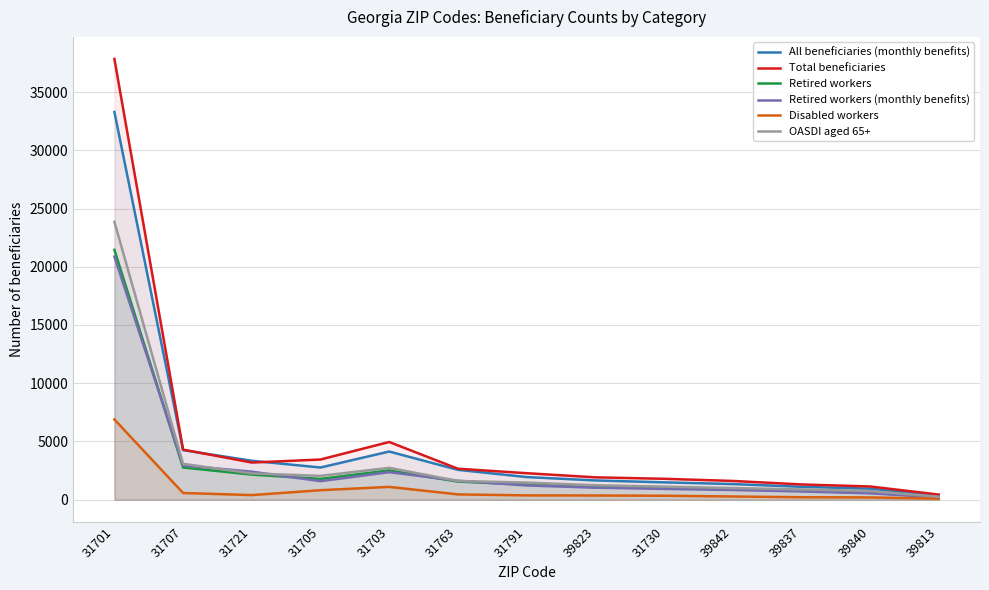

How many data points does each series have?

13